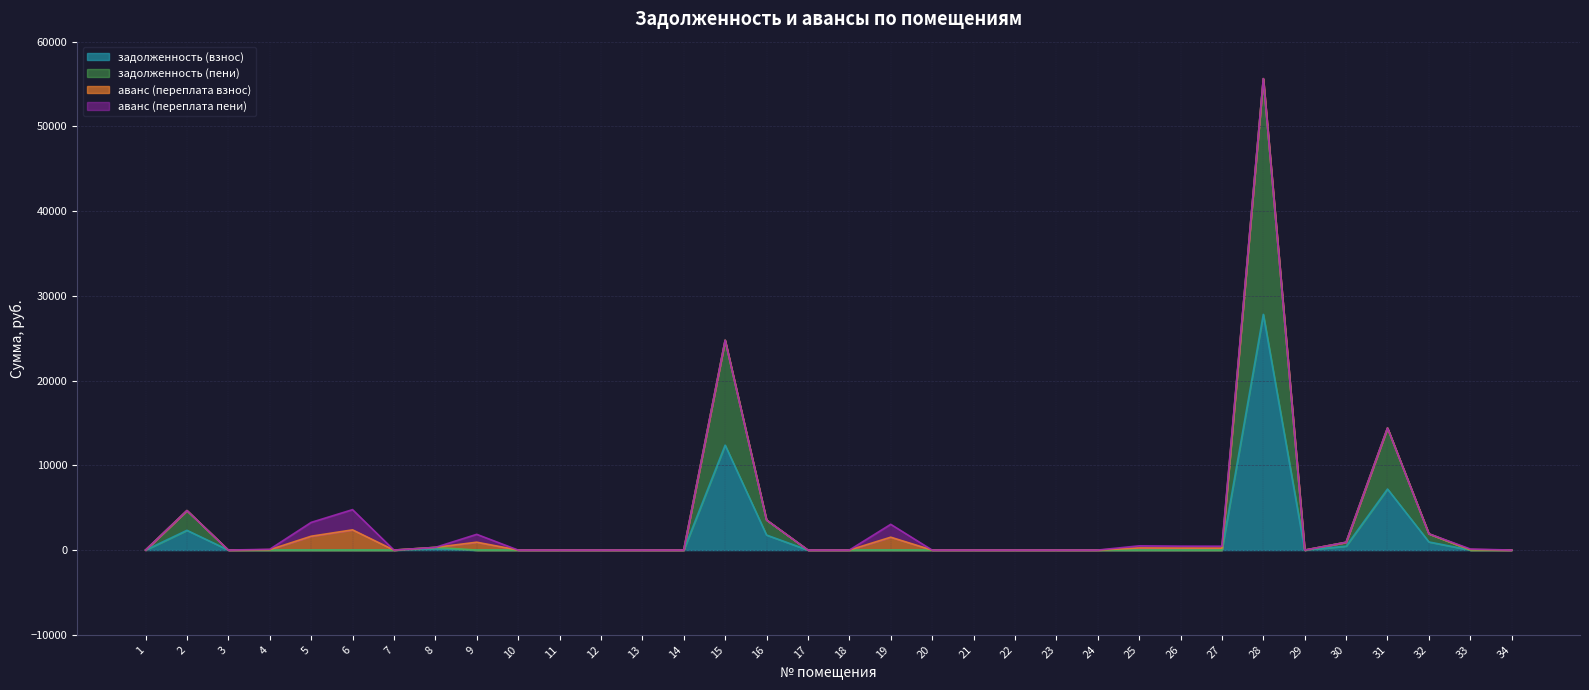

True or false: задолженность (взнос) has more than 1 interior local peaks.

True